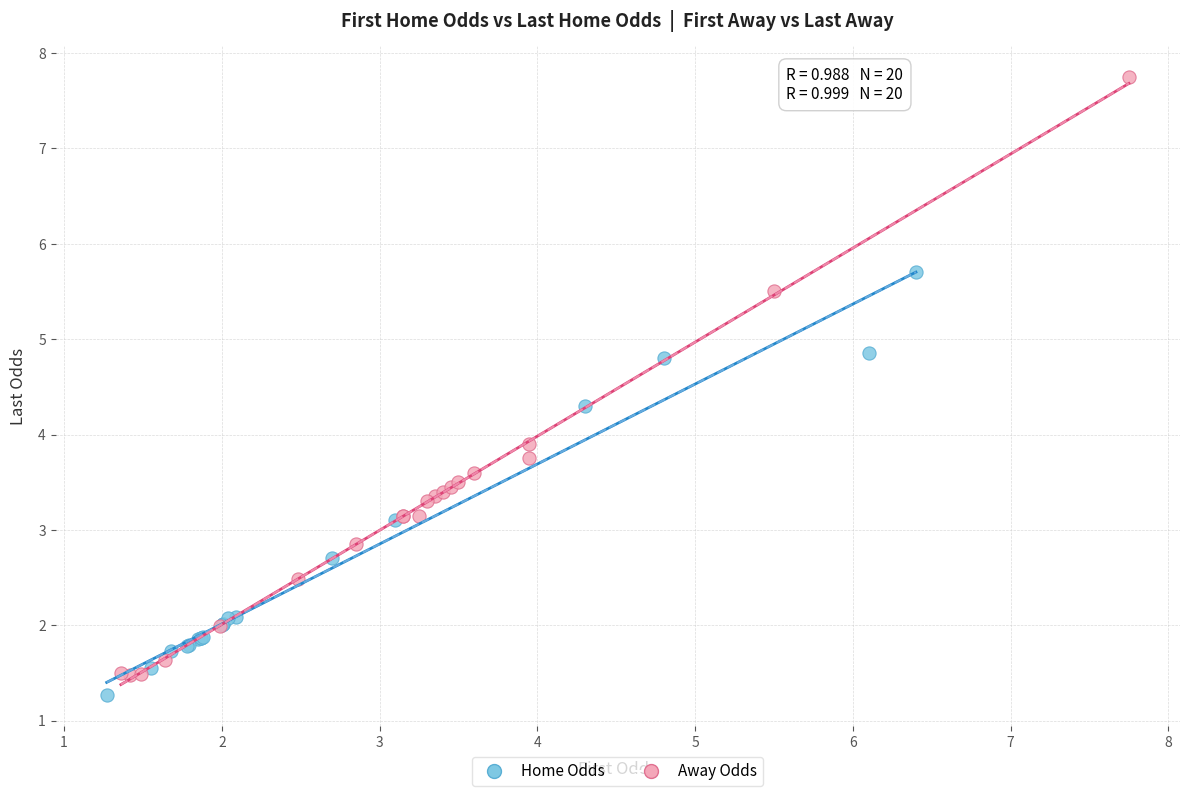

Which series contains the lowest Y value?

Home Odds